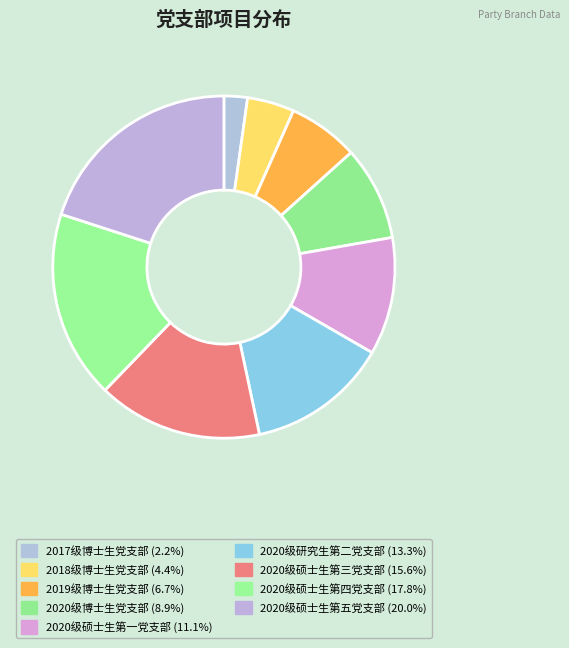

How many slices are in this pie chart?

9